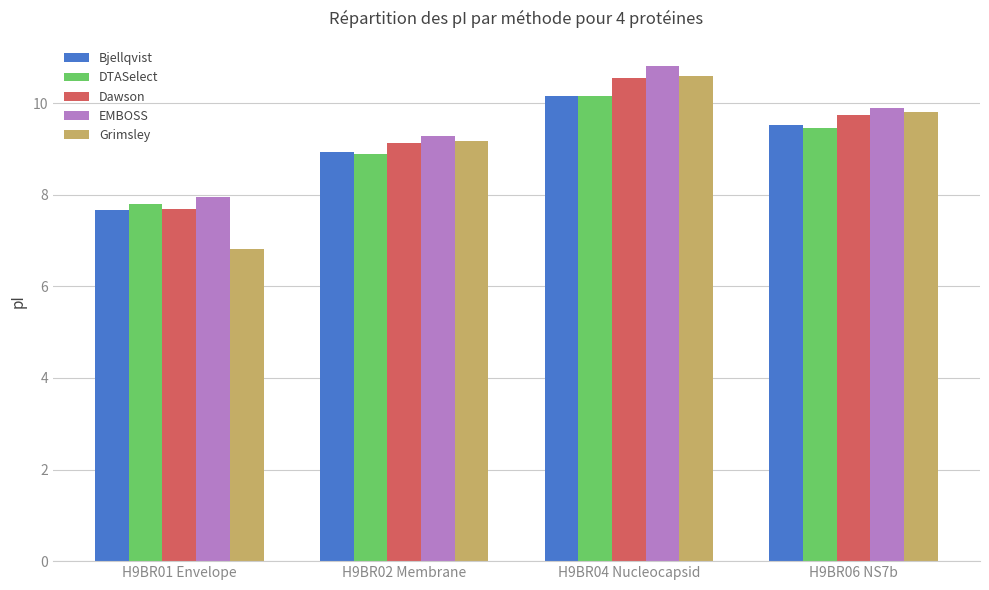

True or false: EMBOSS has a value of 3.3 at H9BR02 Membrane.

False